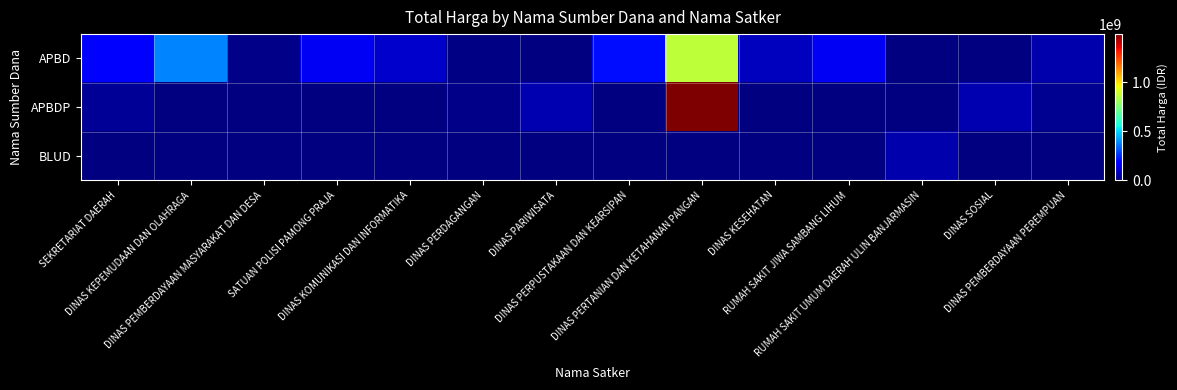

Between DINAS SOSIAL and DINAS KEPEMUDAAN DAN OLAHRAGA, which is larger?

DINAS KEPEMUDAAN DAN OLAHRAGA